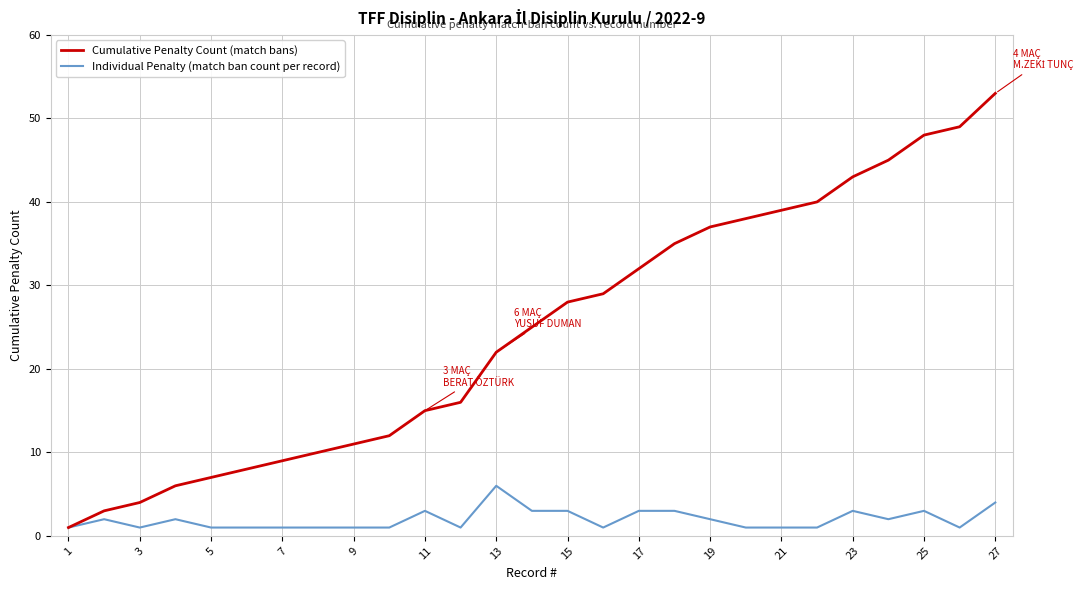

Which series has the largest total across all categories?

Cumulative Penalty Count (match bans)